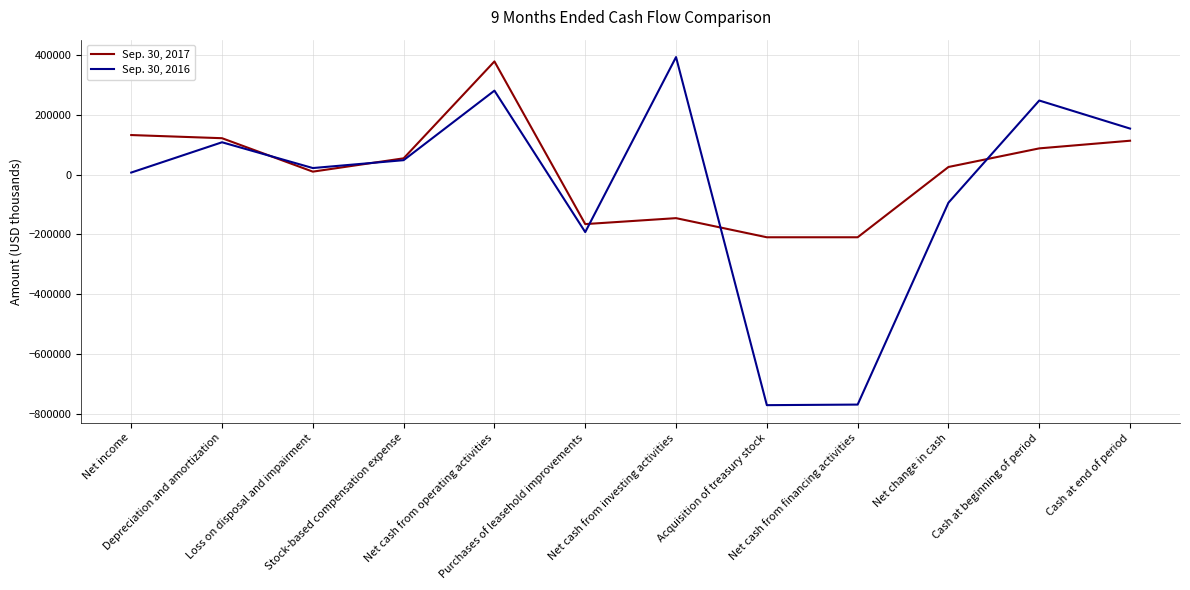

True or false: Sep. 30, 2016 has more than 2 points higher than both neighbors.

True